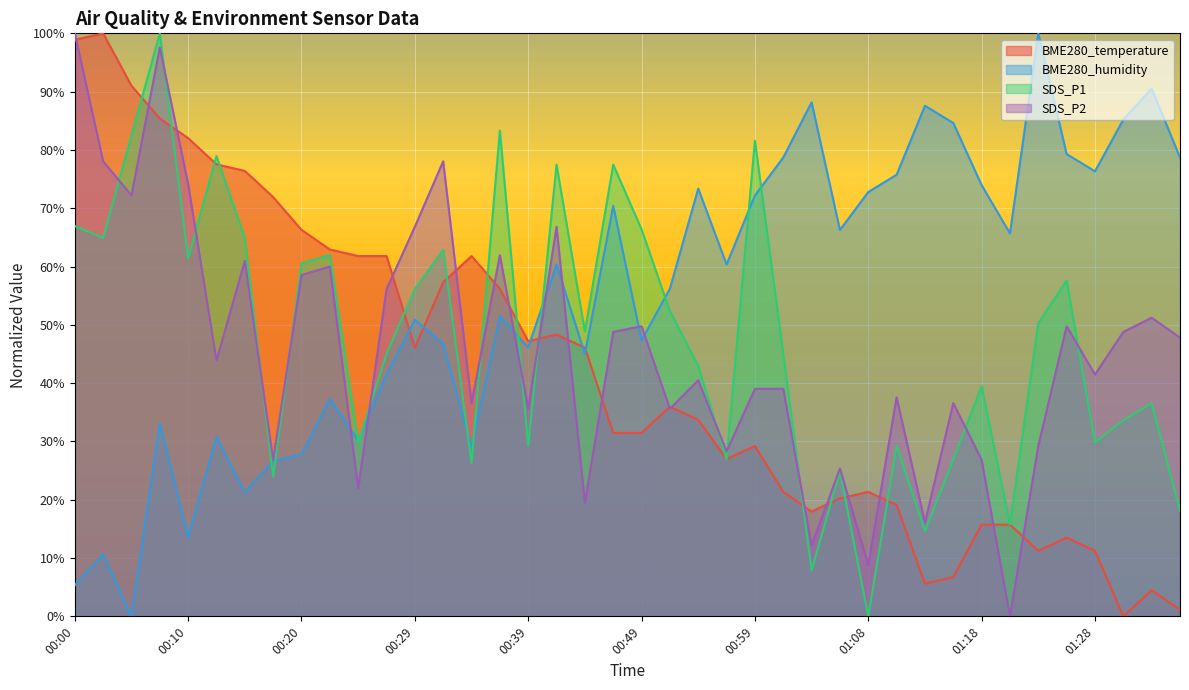

True or false: BME280_humidity and SDS_P2 cross at least once.

True